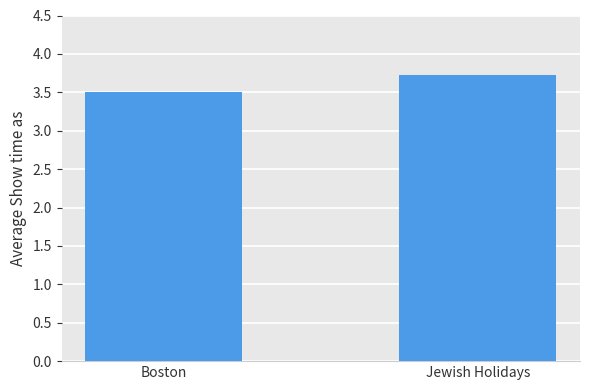

What is the difference between the maximum and minimum values?

0.2